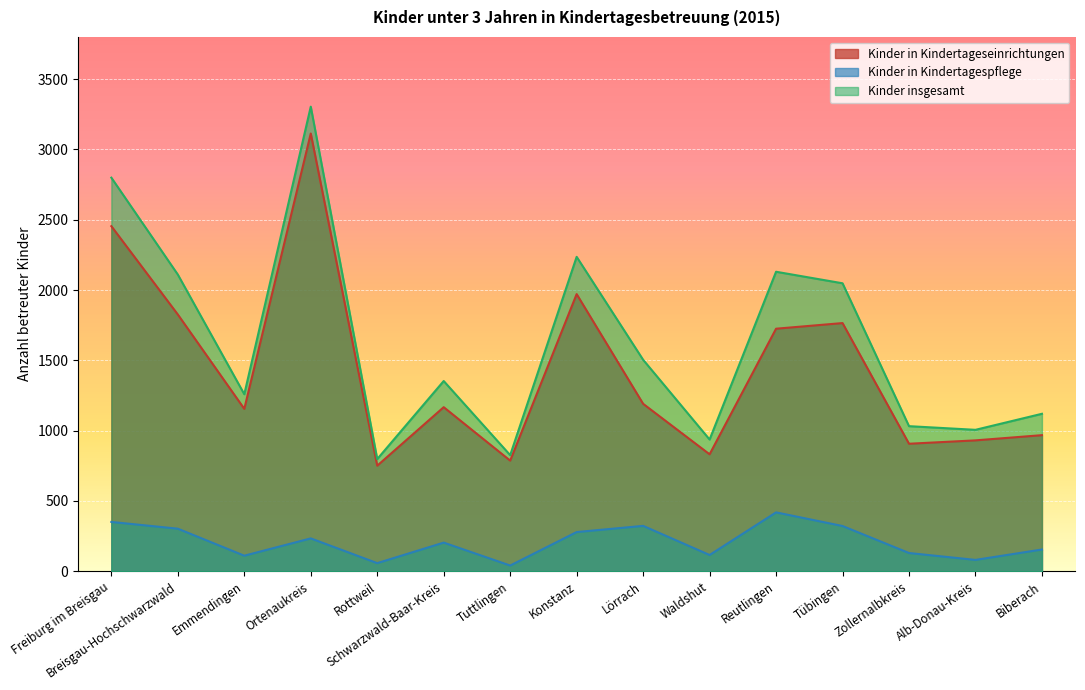

At how many categories does at least one series exceed 875?

13